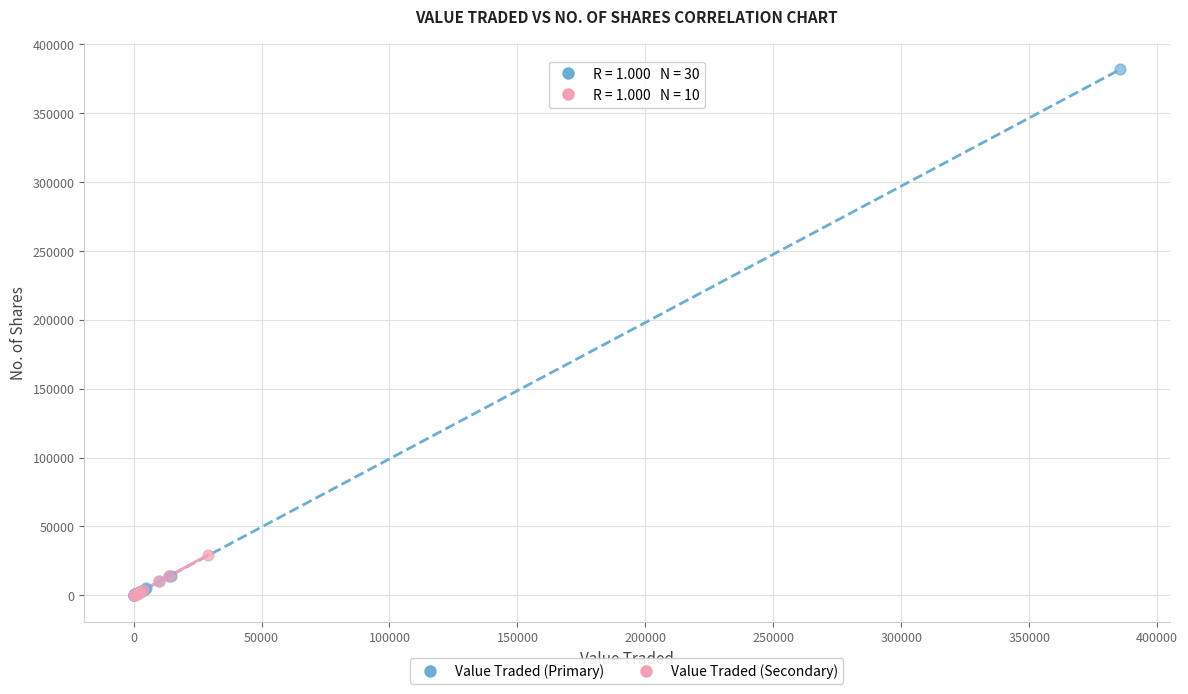

Which series contains the highest Y value?

Value Traded (Primary)